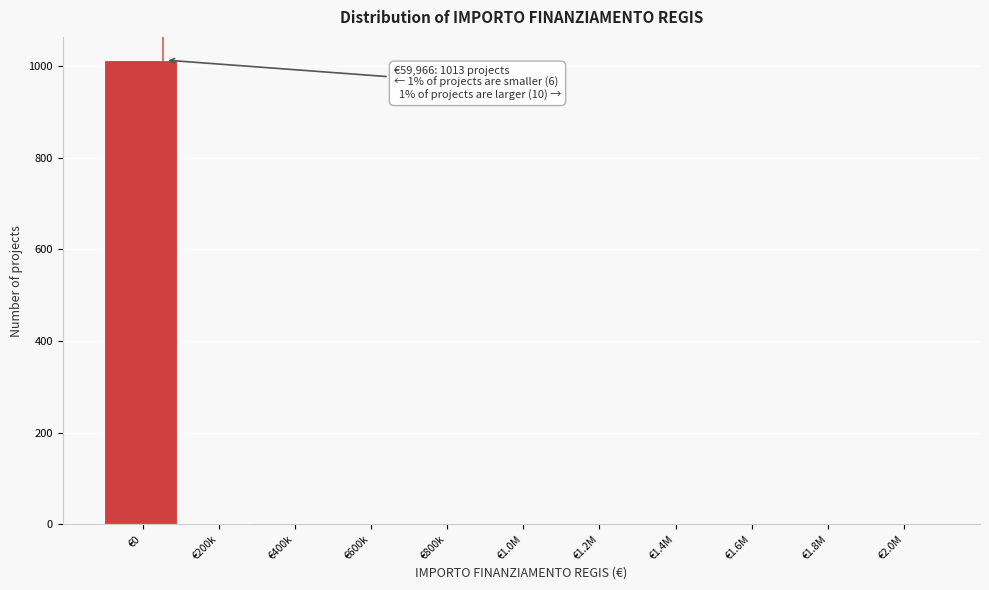

Which label corresponds to the largest value in the chart?

€0